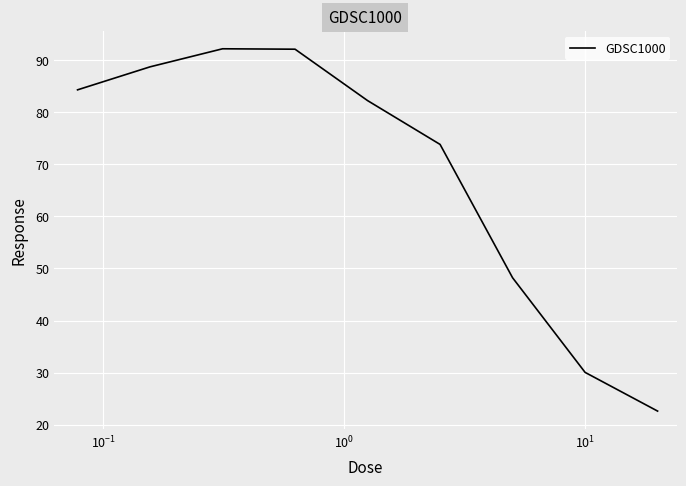

What is the smallest value displayed?

22.6